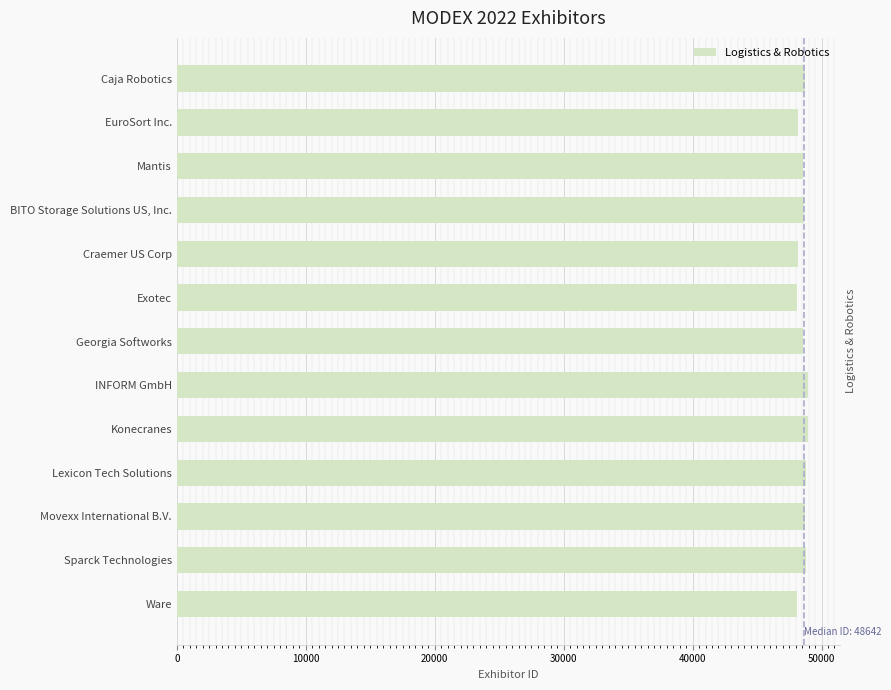

How many values are below 48642?

6